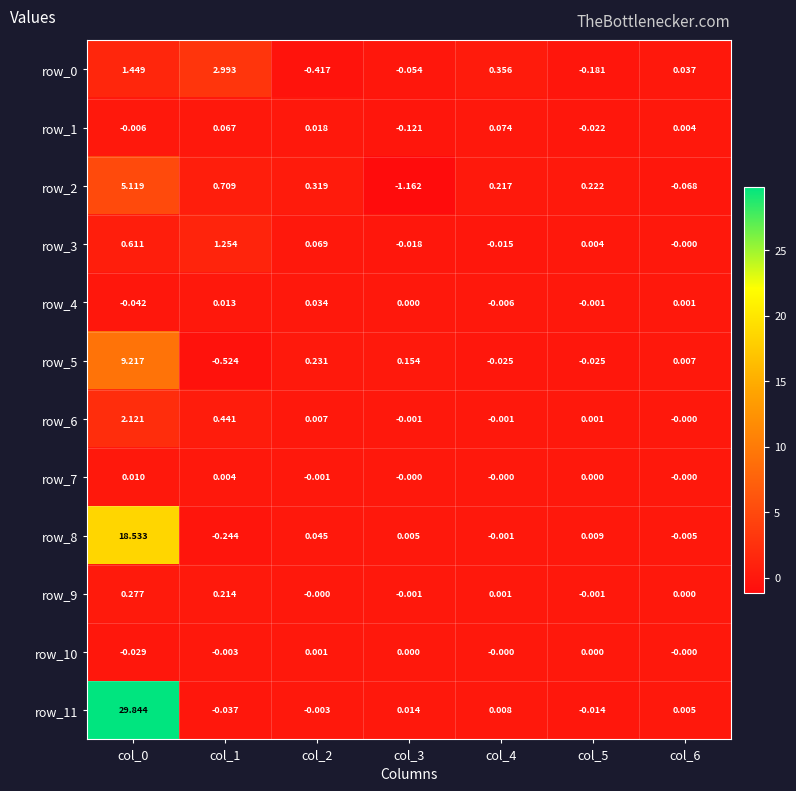

How many negative values does the row_0 series have?

3